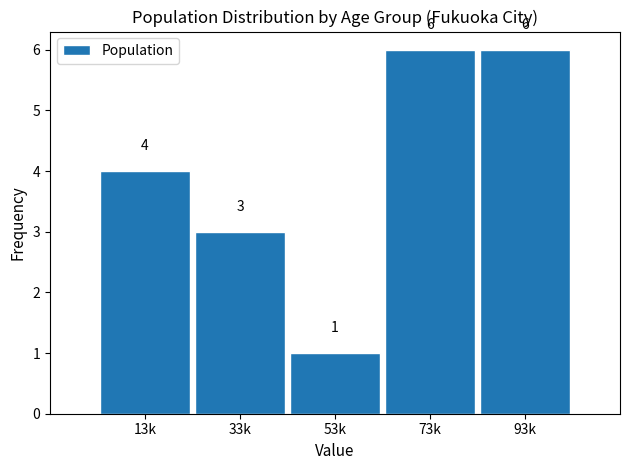

Reading left to right, list all the values displayed in this chart.

4	3	1	6	6